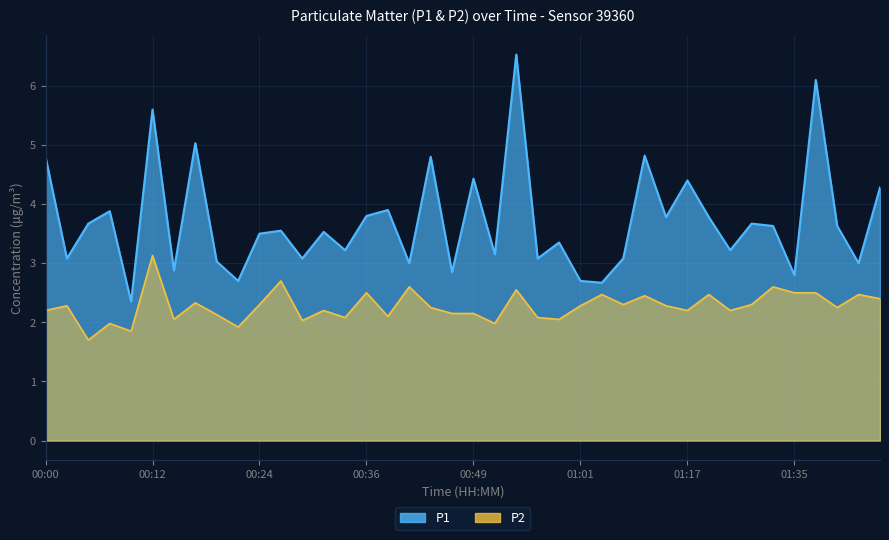

The value of P2 at 00:54 is 2.5. True or false?

True